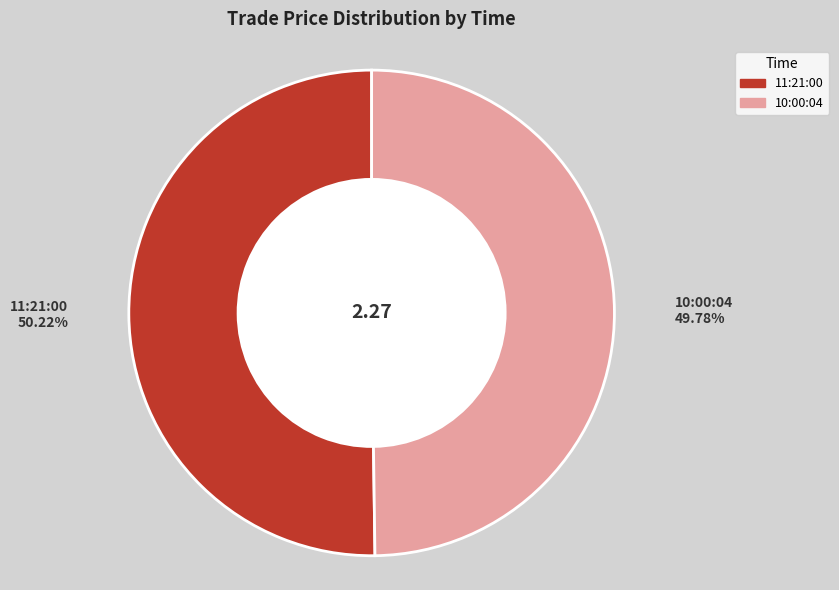

Is it true that 11:21:00 is 36% of the pie?

False